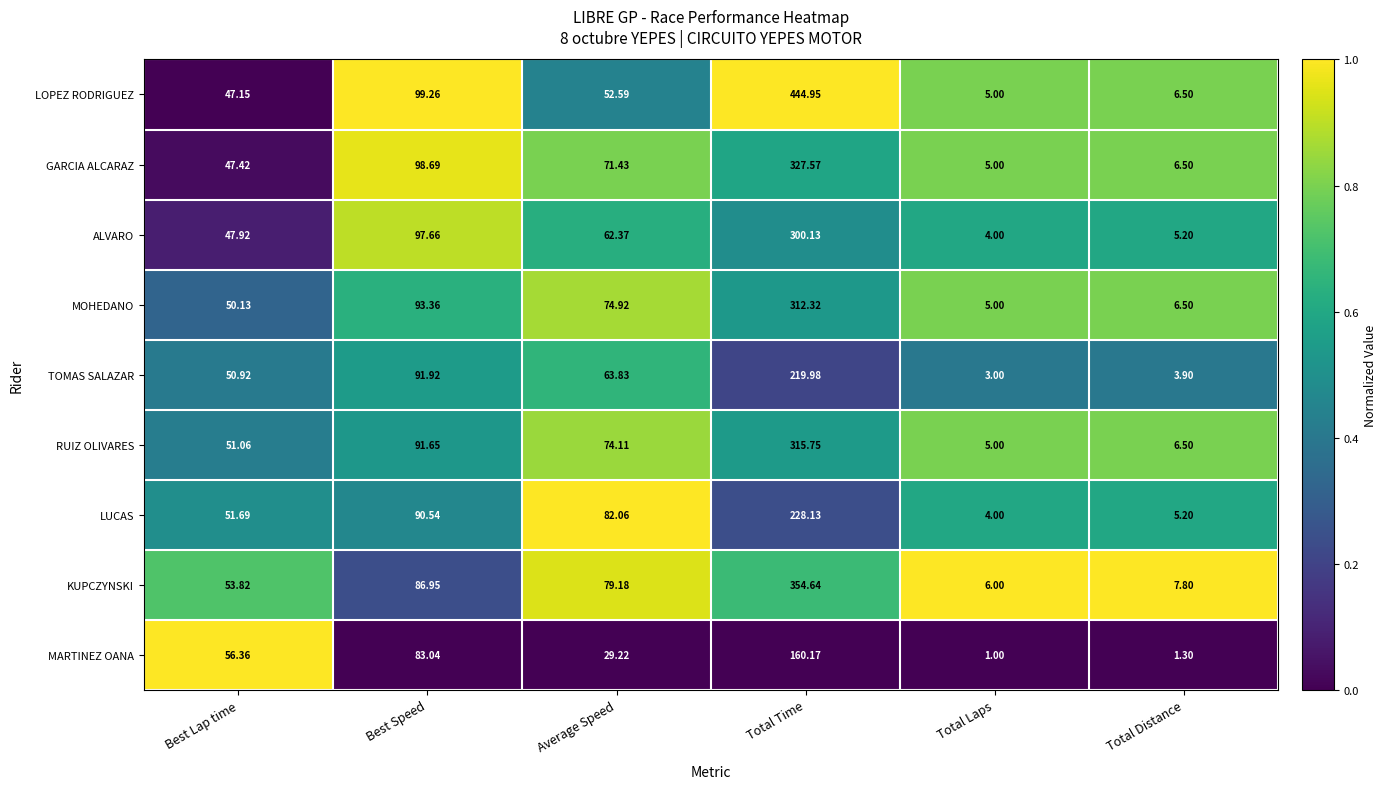

Is the value of LOPEZ RODRIGUEZ at Average Speed greater than the value of GARCIA ALCARAZ at Total Time?

No